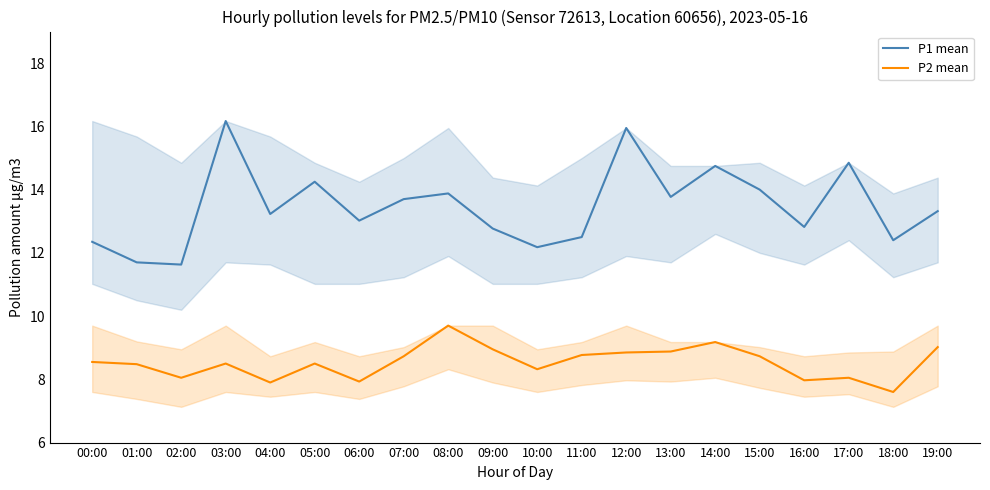

Reading right to left, transcribe all the data shown in this chart.

P1 mean: 19:00=13.3	18:00=12.4	17:00=14.8	16:00=12.8	15:00=14.0	14:00=14.8	13:00=13.8	12:00=15.9	11:00=12.5	10:00=12.2	09:00=12.8	08:00=13.9	07:00=13.7	06:00=13.0	05:00=14.2	04:00=13.2	03:00=16.2	02:00=11.6	01:00=11.7	00:00=12.3
P2 mean: 19:00=9.0	18:00=7.6	17:00=8.1	16:00=8.0	15:00=8.7	14:00=9.2	13:00=8.9	12:00=8.8	11:00=8.8	10:00=8.3	09:00=8.9	08:00=9.7	07:00=8.7	06:00=7.9	05:00=8.5	04:00=7.9	03:00=8.5	02:00=8.1	01:00=8.5	00:00=8.6